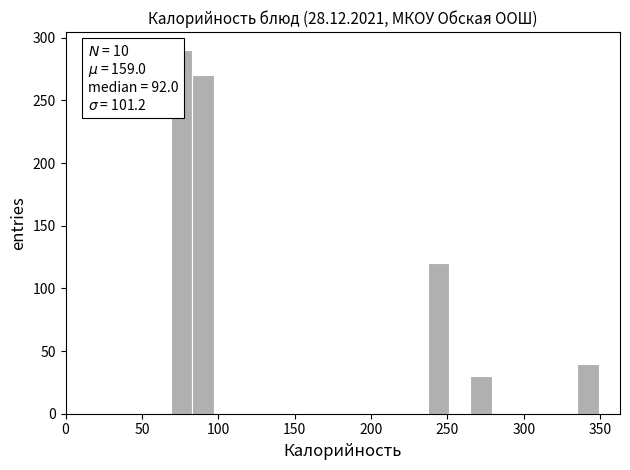

Read against the x-axis, roughly where is the centre of the tallest bar?

75